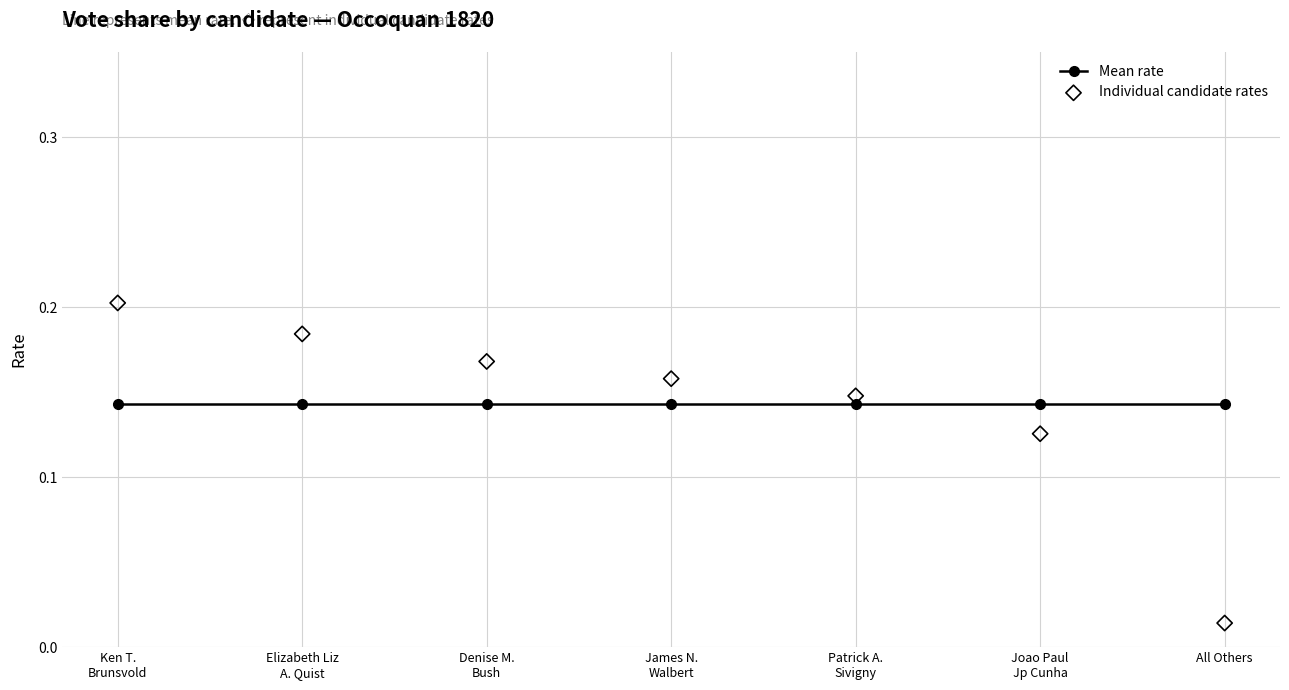

What are all the series names shown in the legend?

Mean rate, Individual candidate rates